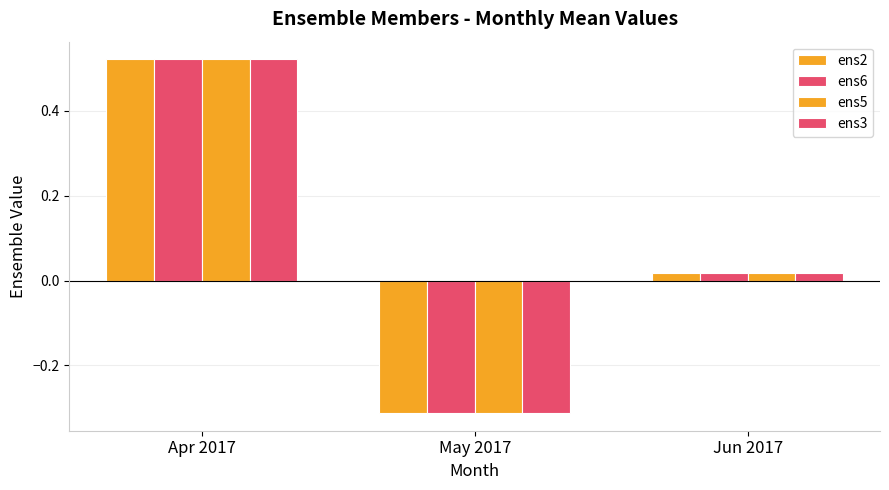

What is the sum of all ens3 values?

0.2